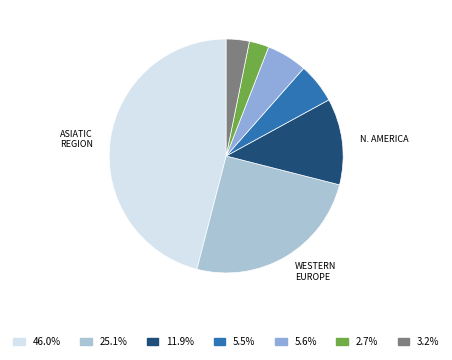

How many slices are in this pie chart?

7